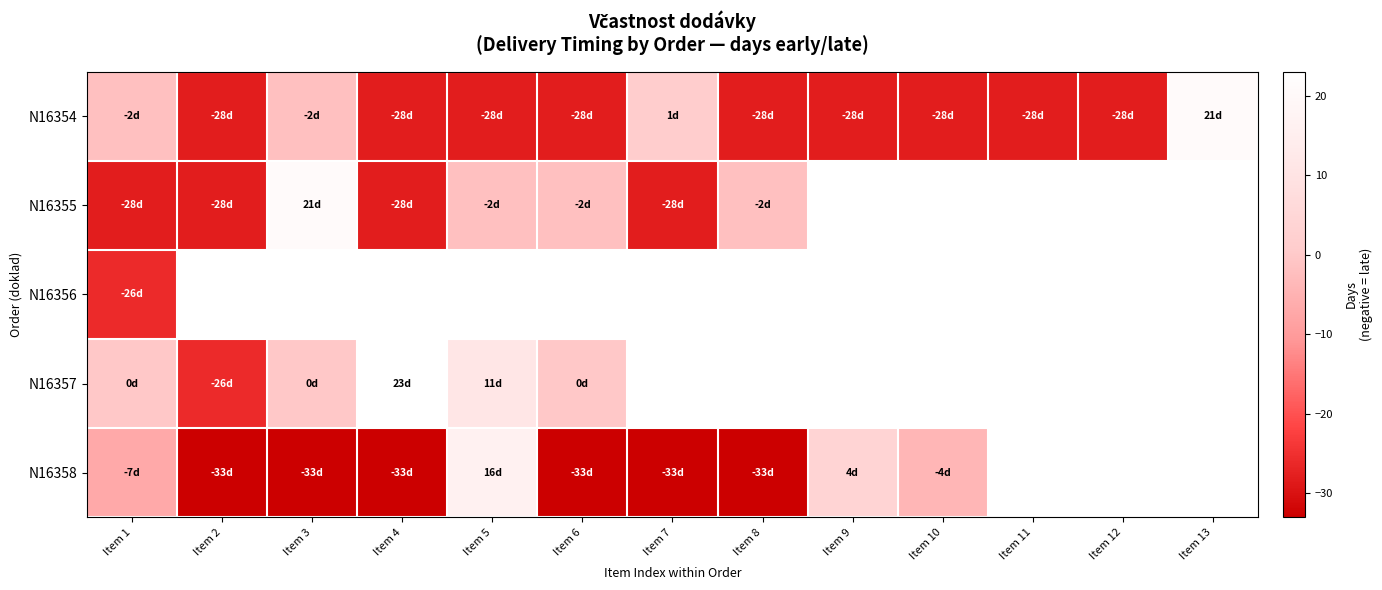

Count the number of categories in the chart.

13